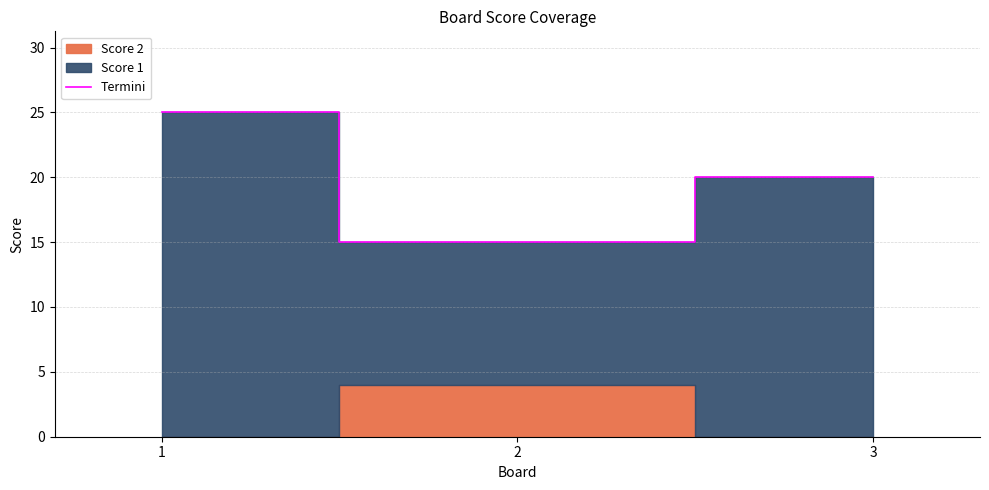

What is the greatest value displayed?

25